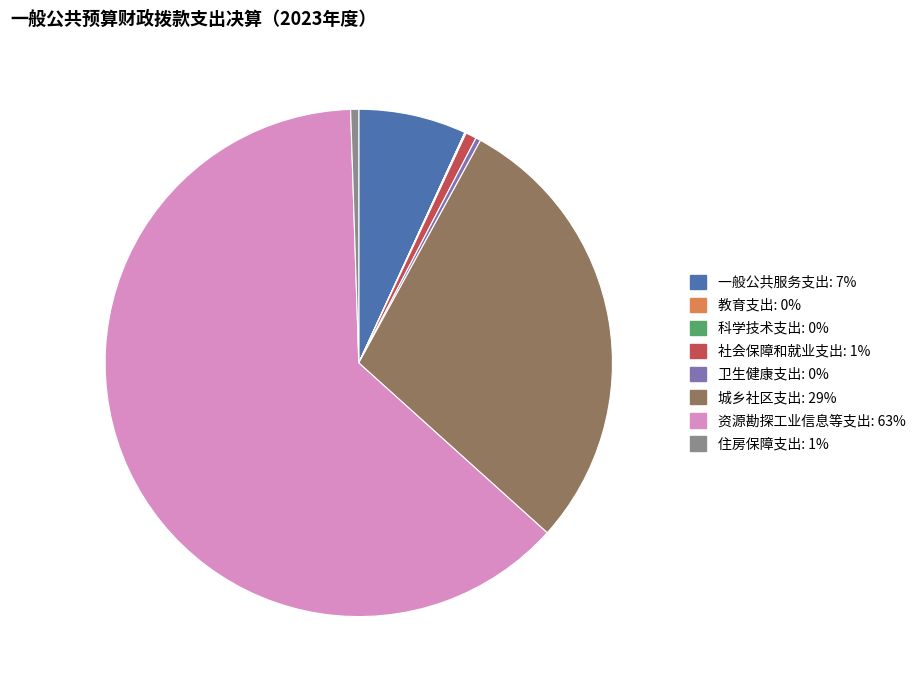

Which slice is the largest?

资源勘探工业信息等支出